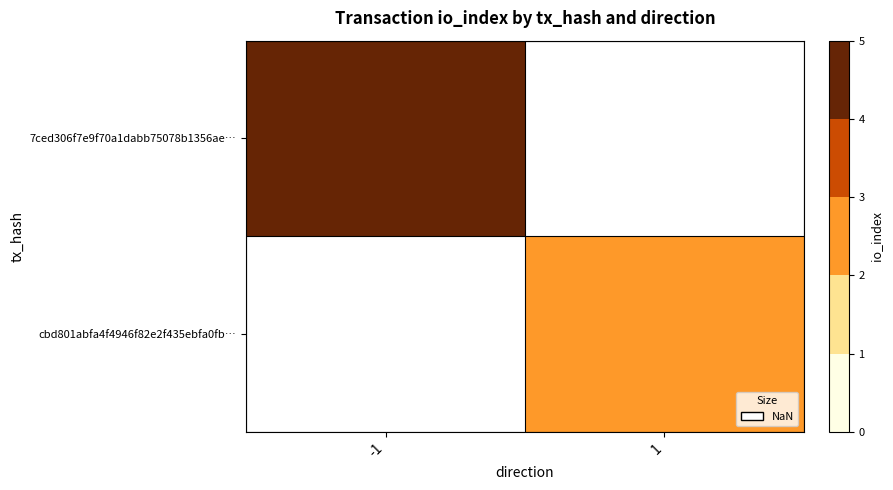

Is the value of 7ced306f7e9f70a1dabb75078b1356ae… at 1 greater than the value of cbd801abfa4f4946f82e2f435ebfa0fb… at 1?

No